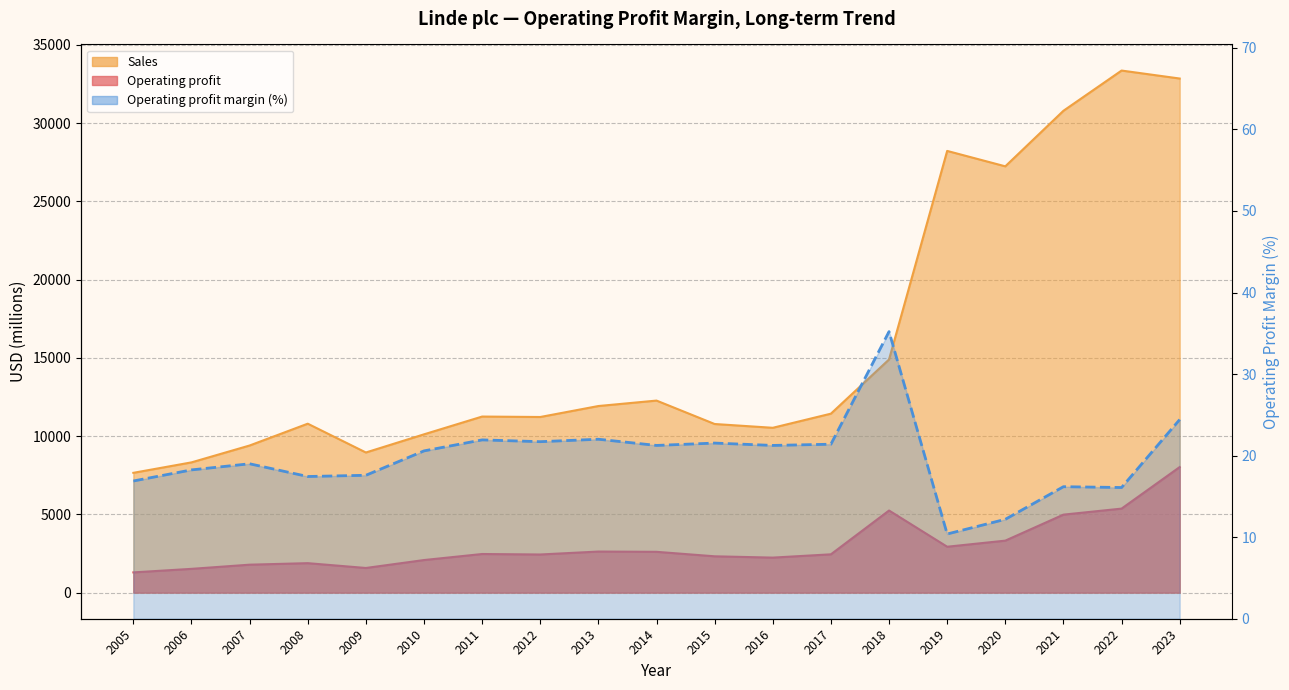

What is the difference between the maximum and minimum values?

24.8